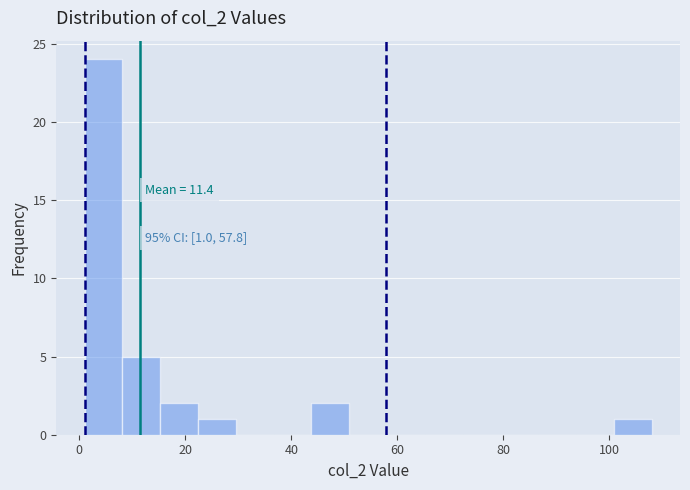

Read against the x-axis, roughly where is the centre of the tallest bar?

4